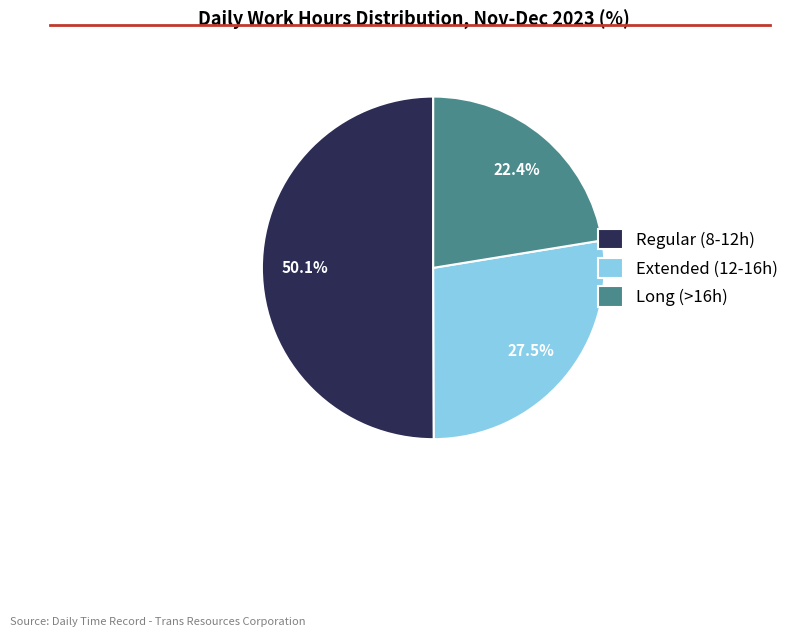

What percentage is NOT represented by Extended (12-16h)?

72.5%